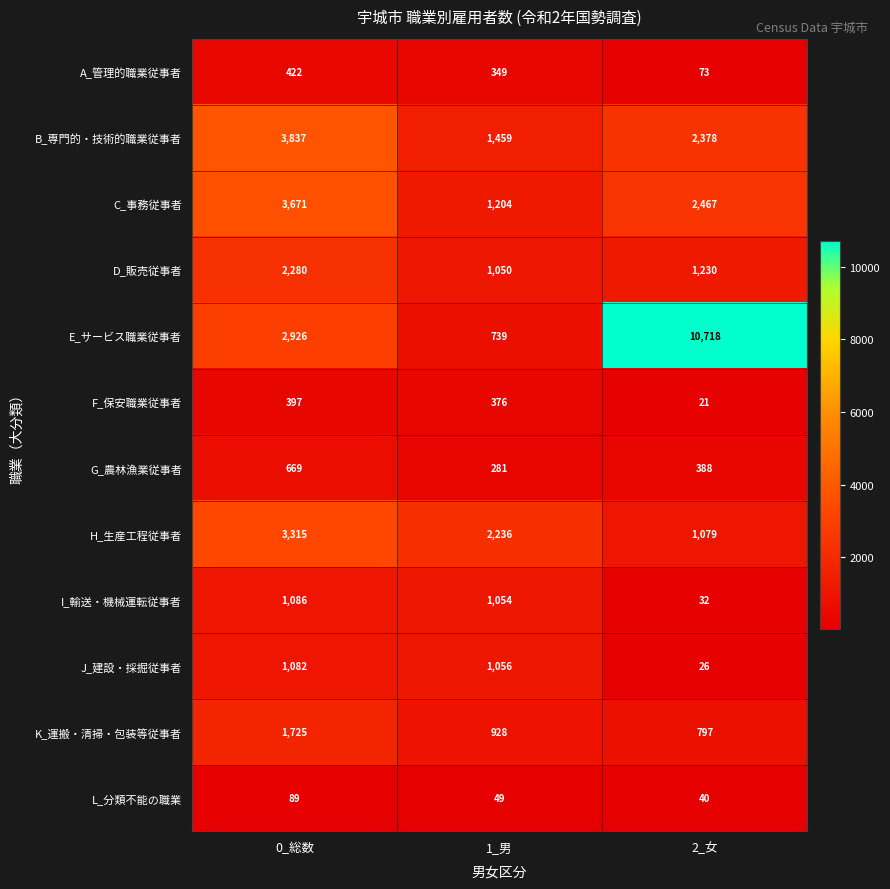

What is the maximum value shown in the chart?

10718